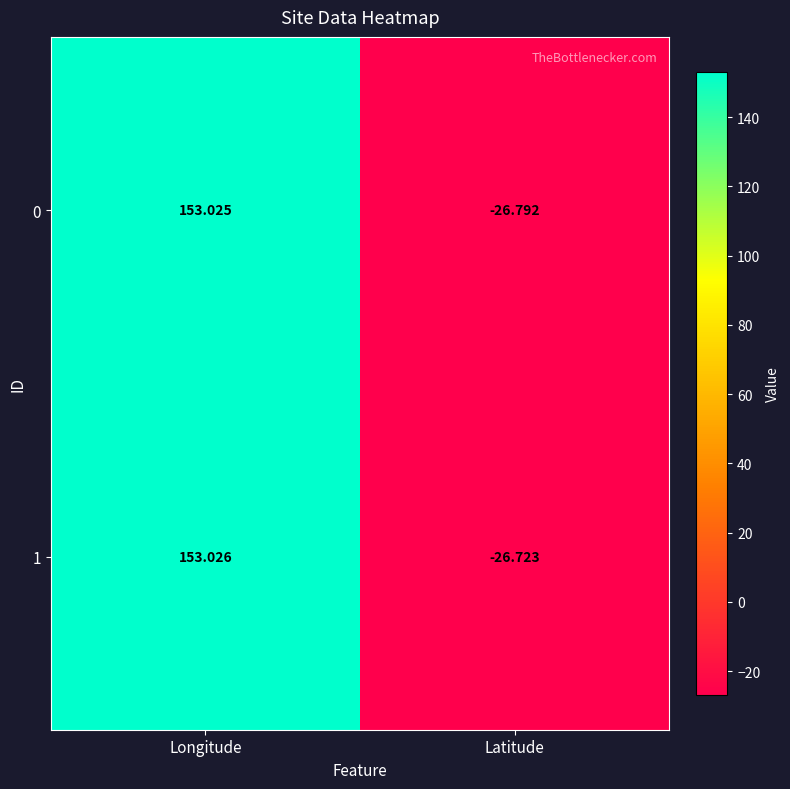

List the labels in order of 0 value, largest first.

Longitude, Latitude